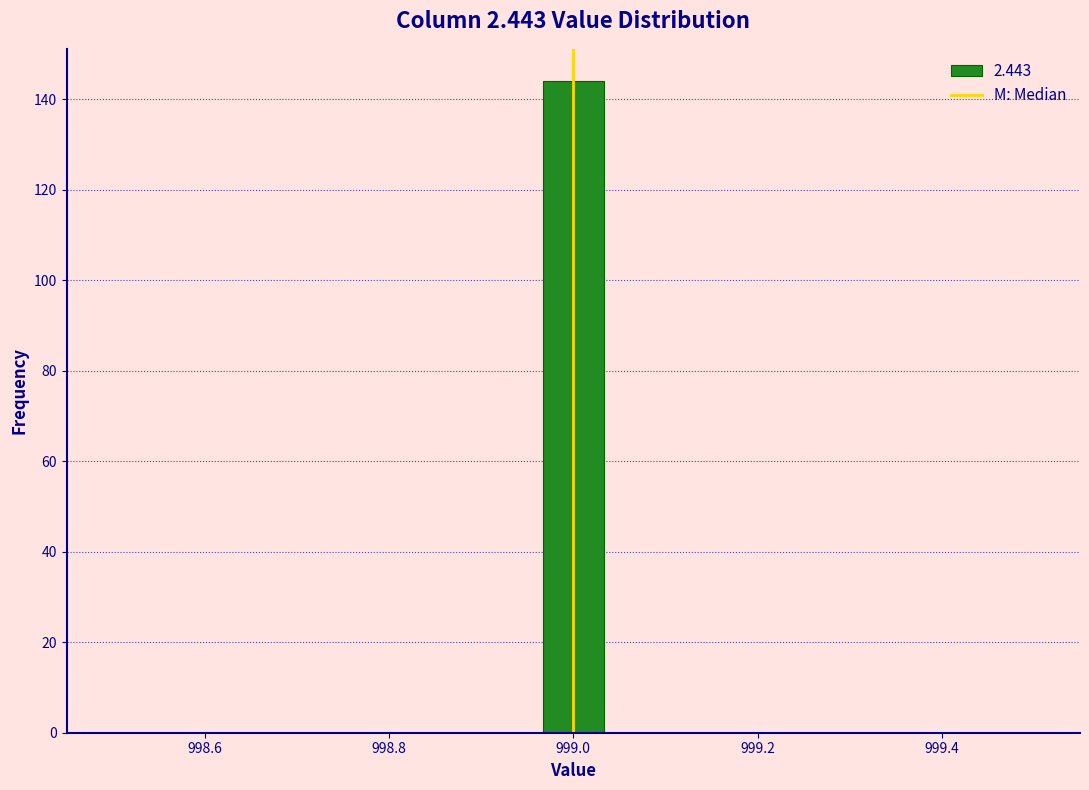

Read against the x-axis, roughly where is the centre of the tallest bar?

999.00